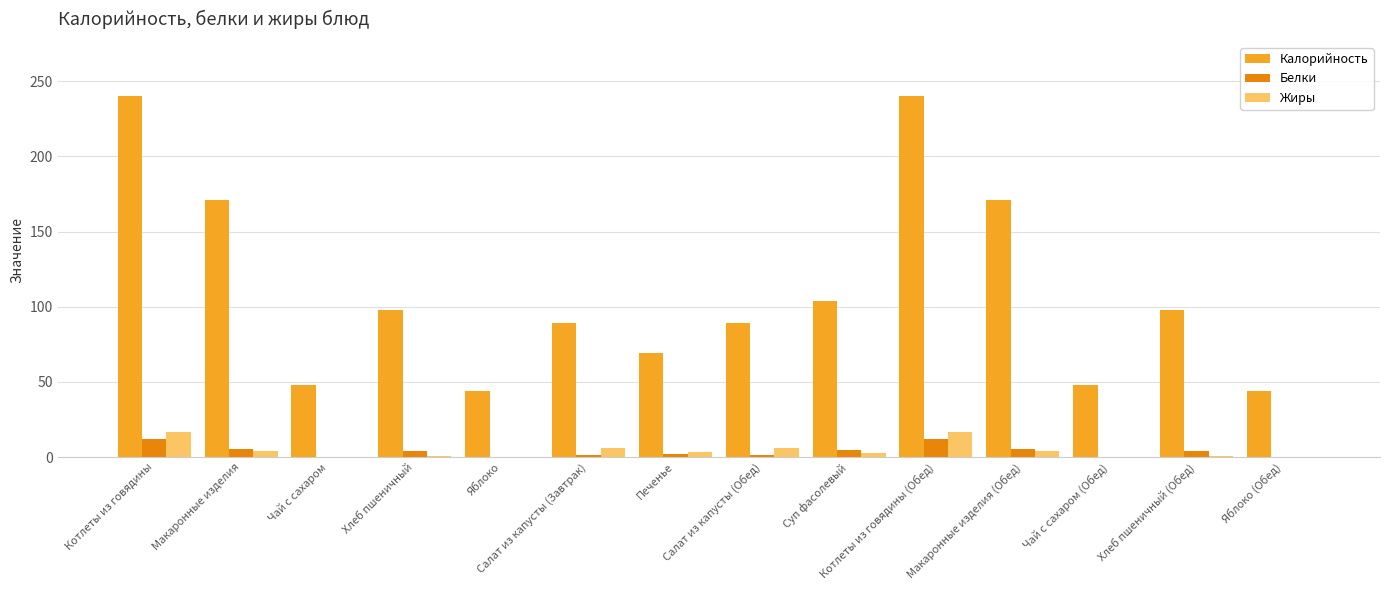

How many groups of bars are there?

14